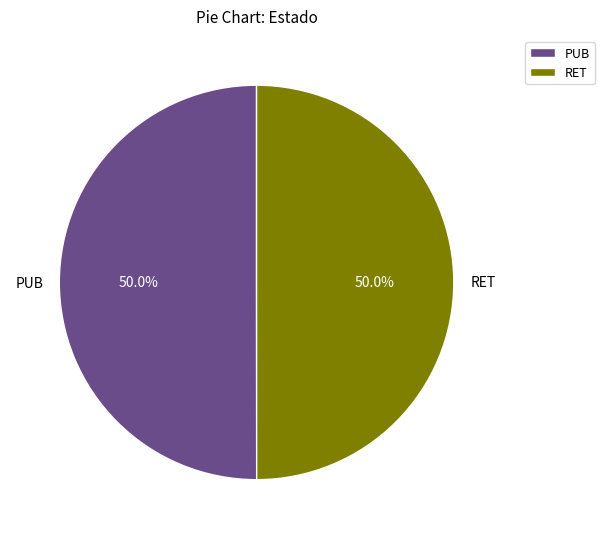

What percentage is NOT represented by PUB?

50.0%